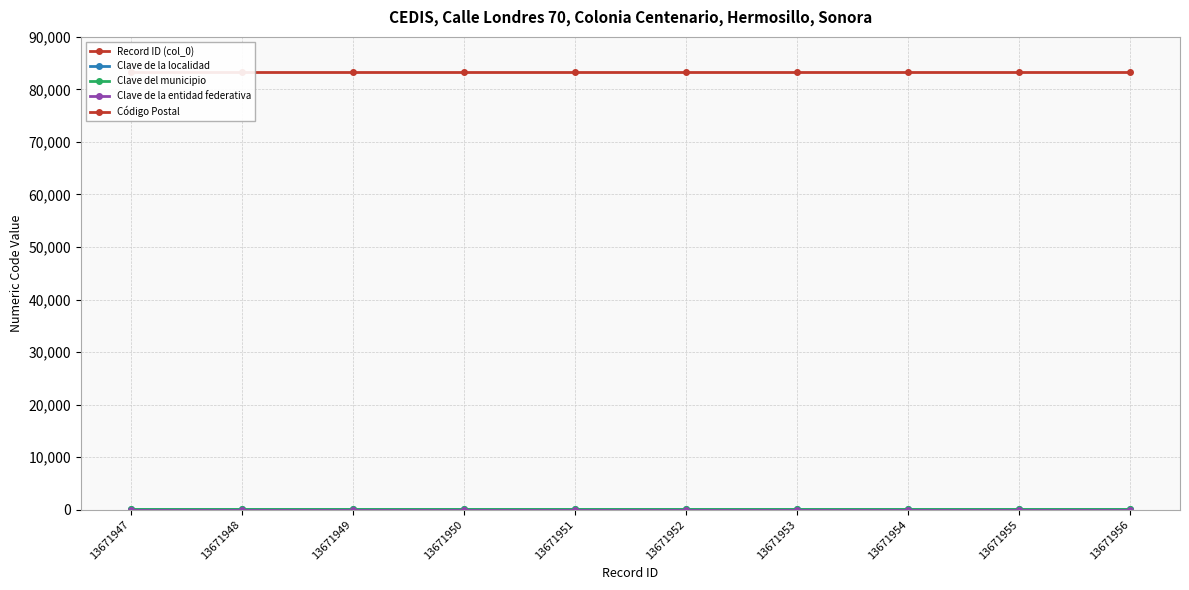

Is the value of Código Postal at 13671951 greater than the value of Clave del municipio at 13671948?

Yes